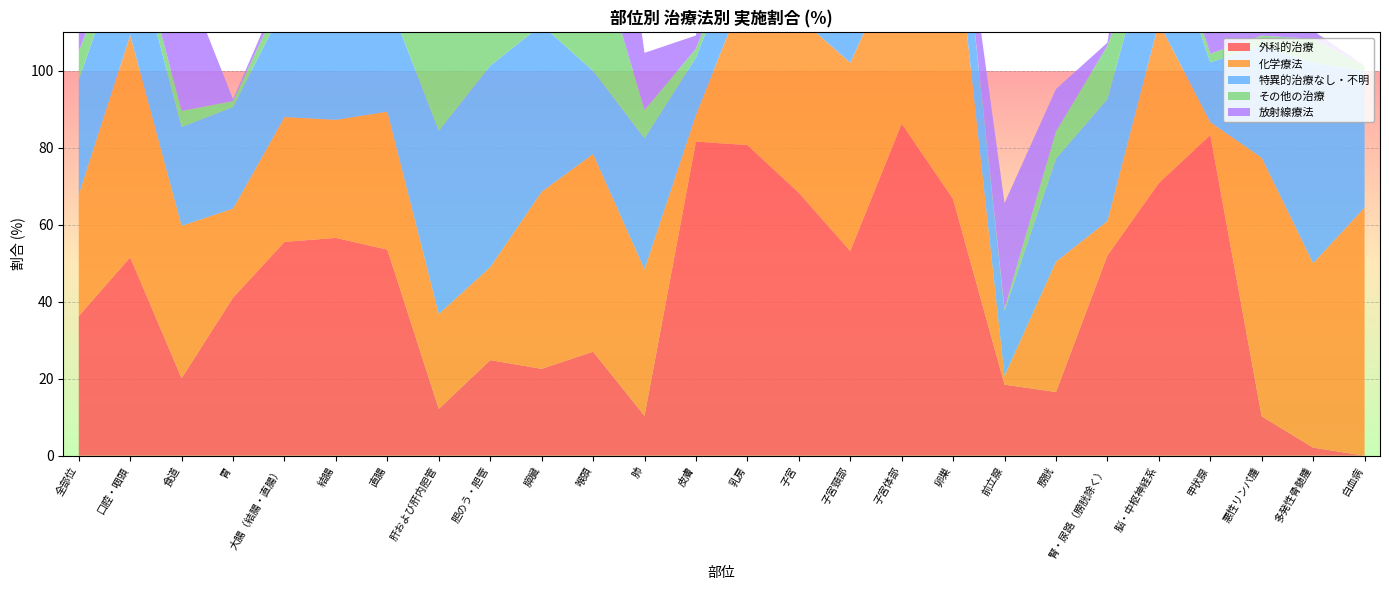

Reading left to right, extract all data points from this chart.

外科的治療: 36.3	51.5	20.1	41.1	55.6	56.6	53.5	12.2	24.8	22.6	27.0	10.4	81.6	80.7	68.3	53.2	86.3	66.7	18.5	16.5	52.0	70.8	83.3	10.2	2.1	0.0
化学療法: 31.6	57.7	39.6	23.1	32.4	30.7	35.8	24.7	24.2	46.0	51.4	38.1	6.9	41.5	45.5	48.9	45.1	75.9	2.3	33.9	8.9	41.7	3.3	67.2	47.9	64.5
特異的治療なし・不明: 29.8	26.8	25.7	26.4	29.0	28.6	29.6	47.6	52.3	43.4	21.6	34.1	14.9	15.1	14.9	12.8	9.8	20.4	16.9	26.8	31.7	29.2	15.6	29.0	52.1	35.5
その他の治療: 7.4	4.1	4.2	1.5	3.9	3.2	5.3	51.0	12.8	8.8	35.1	7.3	2.3	3.0	4.0	8.5	0.0	0.0	0.5	7.1	13.8	4.2	2.2	2.7	6.2	1.3
放射線療法: 12.6	40.2	36.8	0.5	2.7	0.0	8.0	1.0	3.4	8.0	64.9	14.9	3.4	42.7	27.7	53.2	5.9	0.0	27.4	11.0	0.8	45.8	7.8	11.3	2.1	0.0